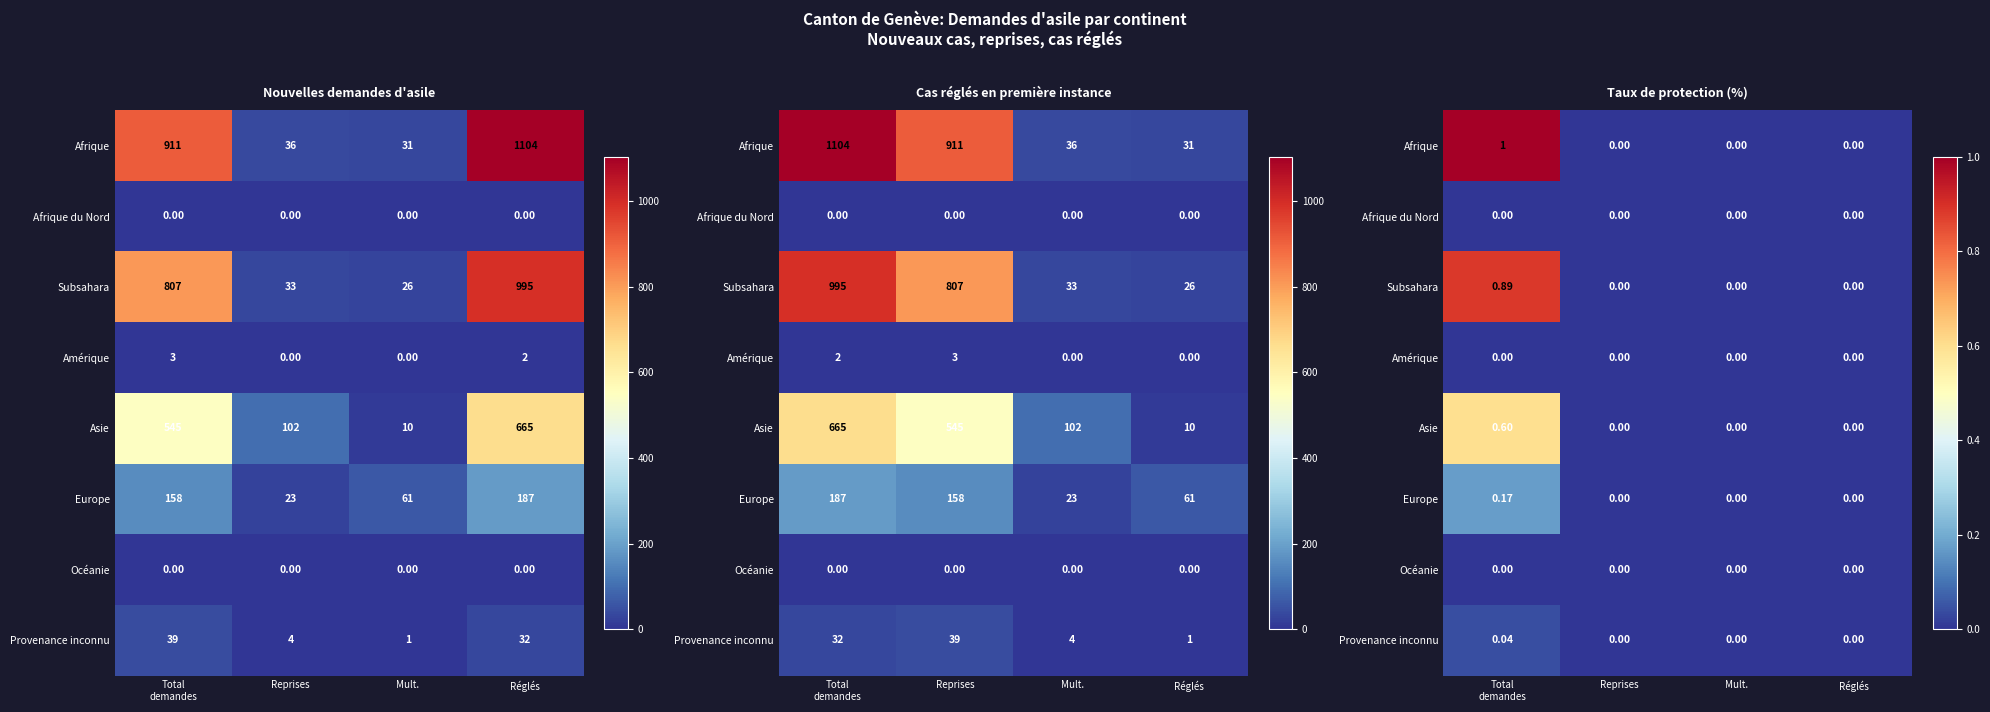

Count the number of data series in this chart.

8